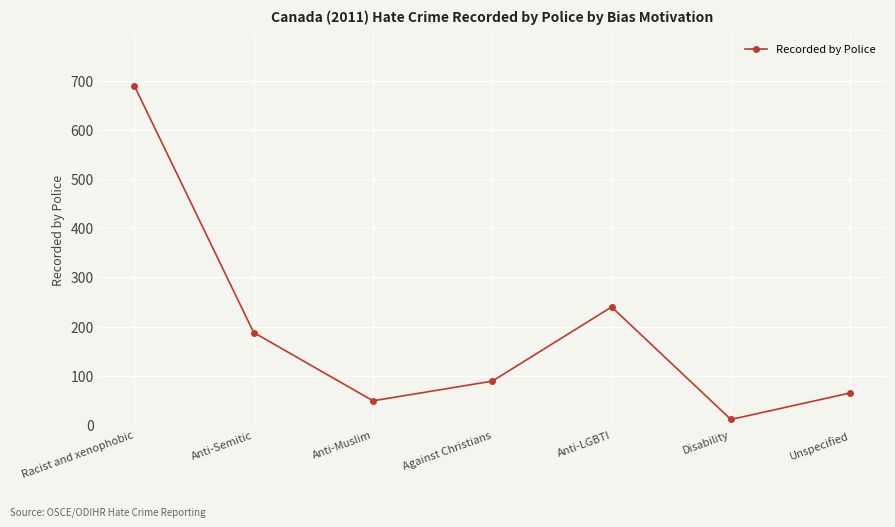

What is the label of the 6th point from the right?

Anti-Semitic